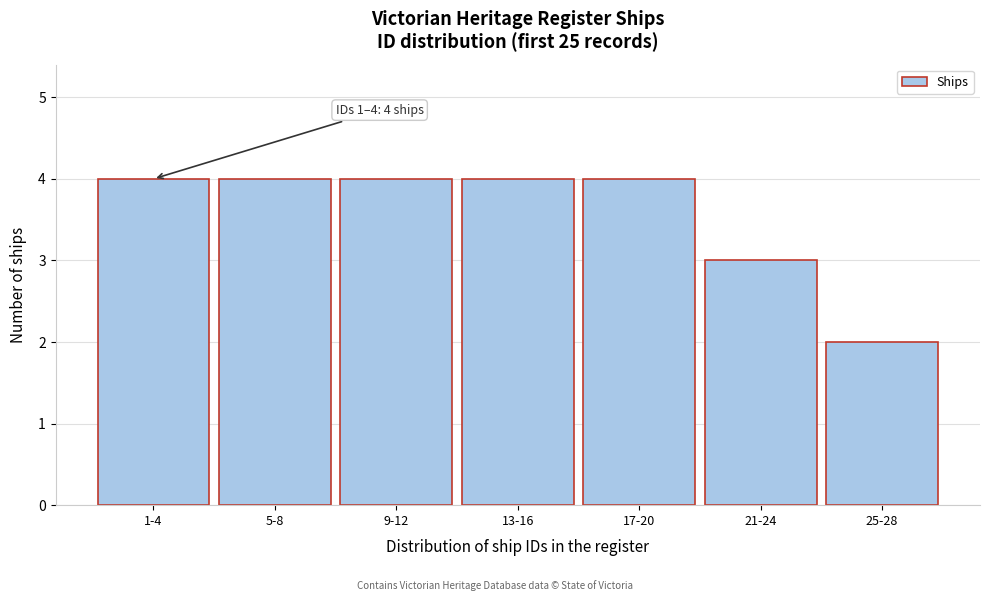

Reading right to left, extract all data points from this chart.

2	3	4	4	4	4	4